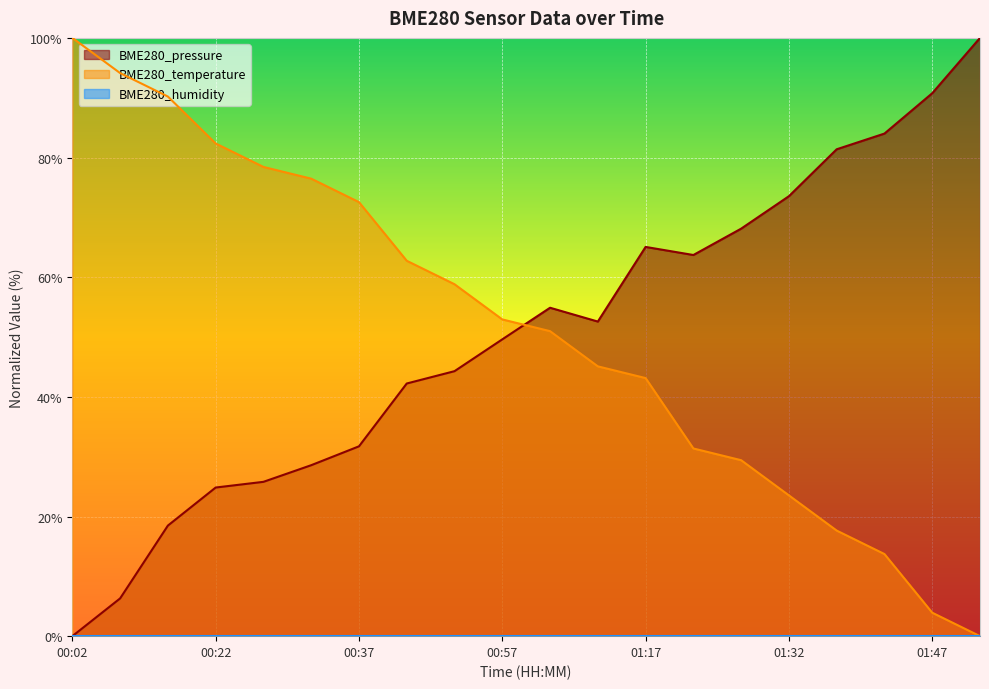

Where do BME280_pressure and BME280_temperature first cross each other?

00:57 and 01:02